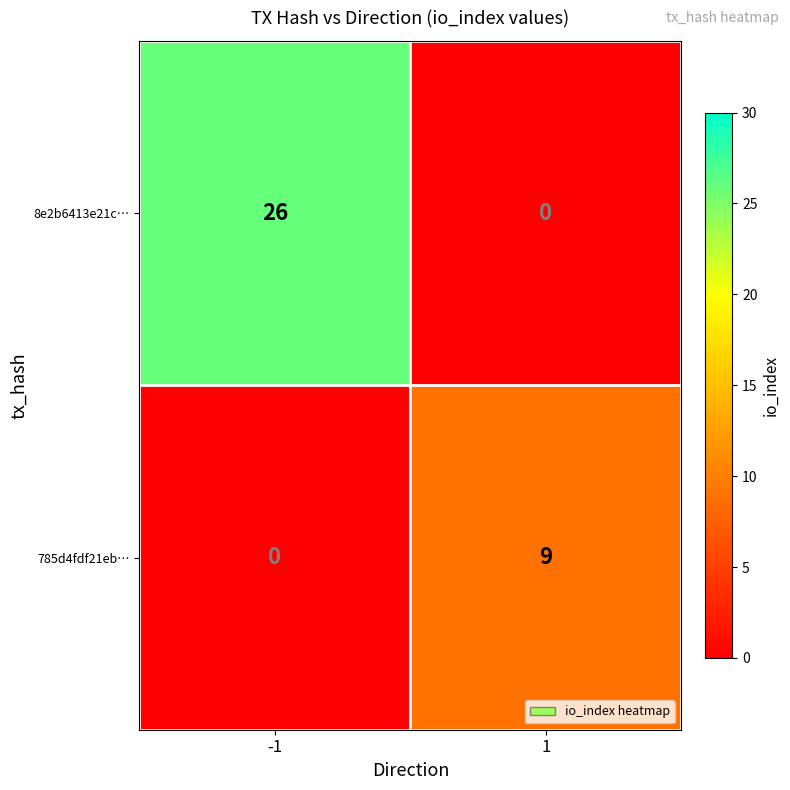

The value of 8e2b6413e21c… at -1 is 26. True or false?

True